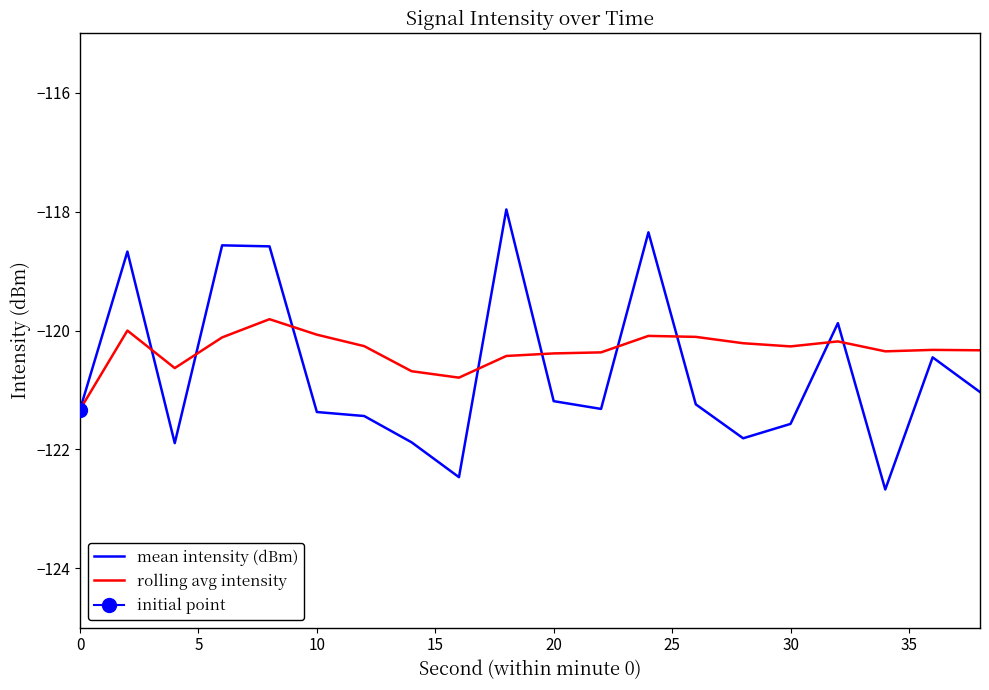

Which series has the largest range (max minus min)?

mean intensity (dBm)